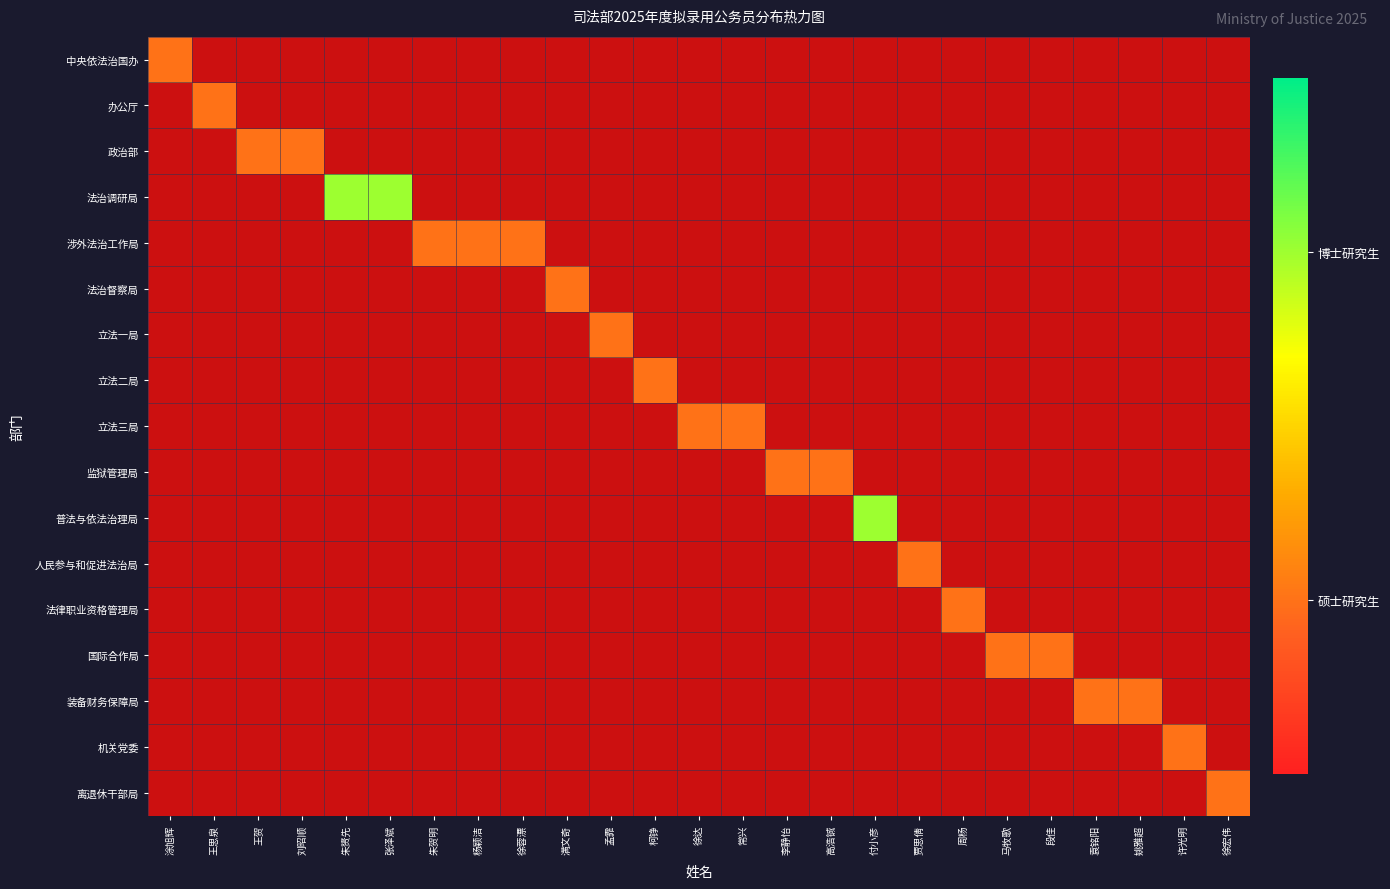

At how many categories does at least one series exceed 2?

3